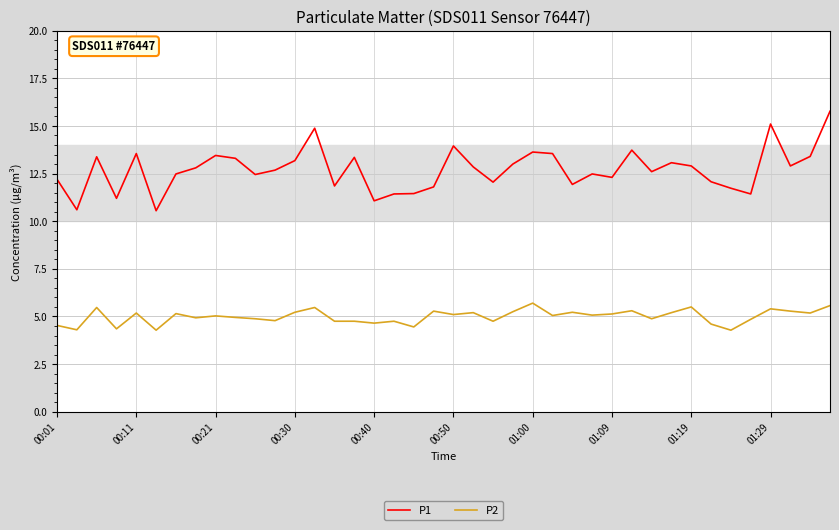

True or false: P2 has more than 1 points higher than both neighbors.

True